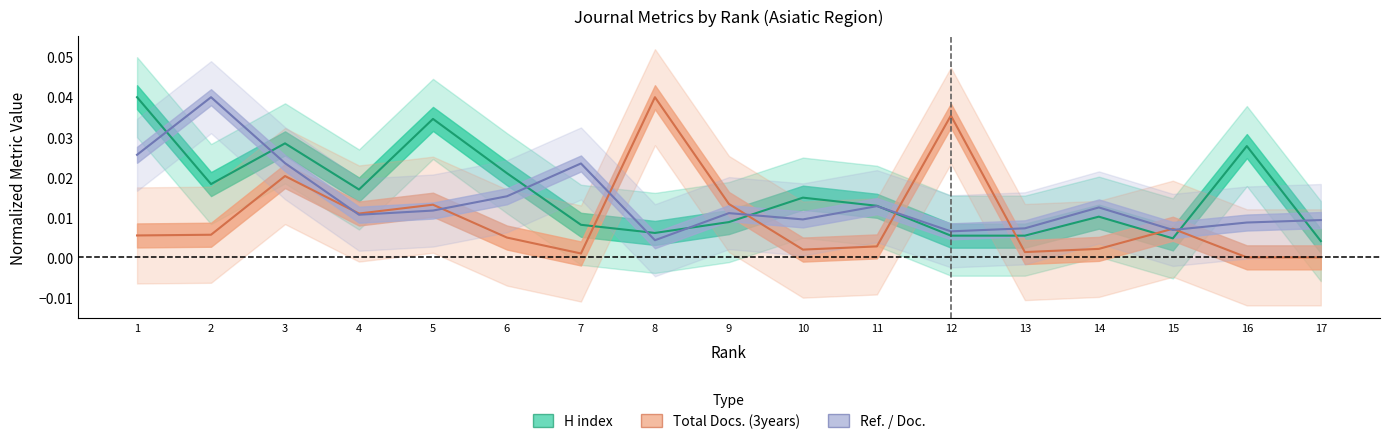

At which category does the chart reach its peak across all series?

1